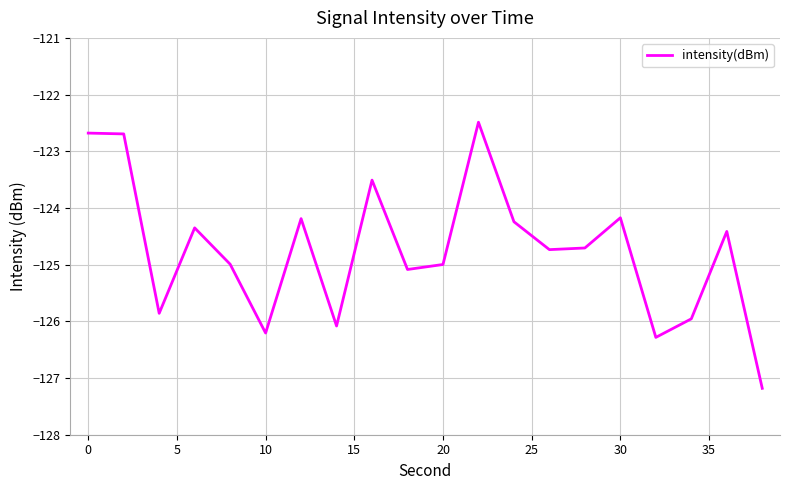

What is the smallest value displayed?

-127.2